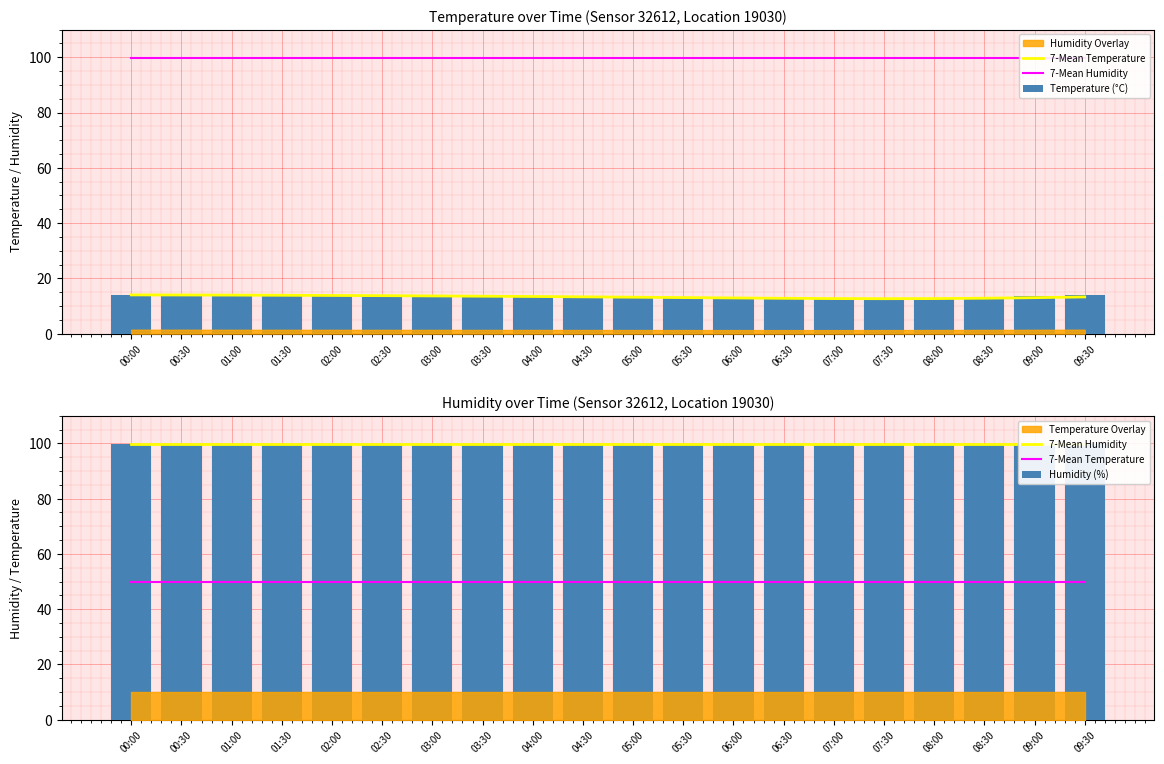

What is the sum of the 7-Mean Humidity values at 04:00 and 02:30?

199.8